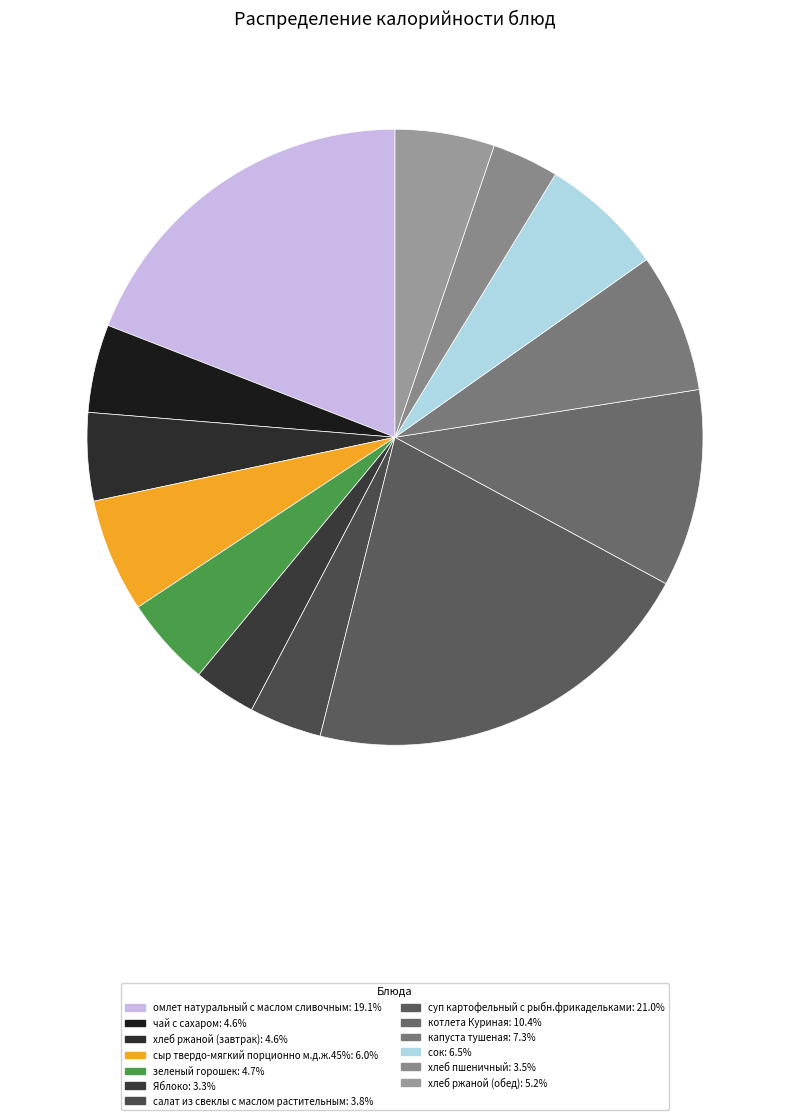

Which slice is the largest?

суп картофельный с рыбн.фрикадельками